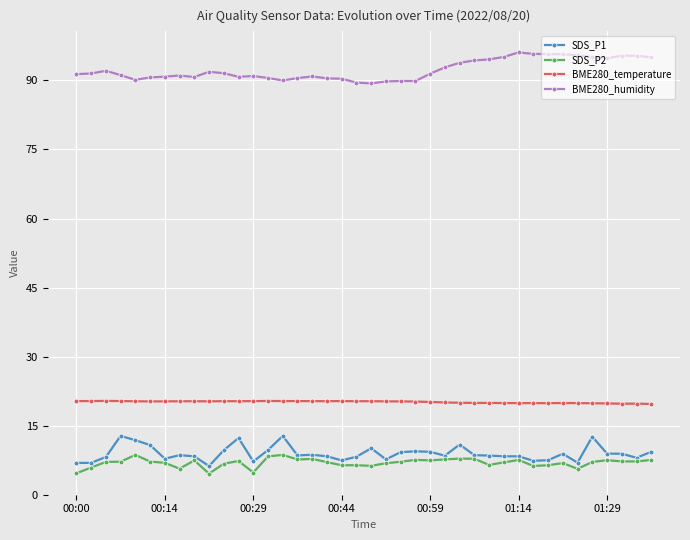

What is the value of the SDS_P2 point at the 12th from the left?

7.3